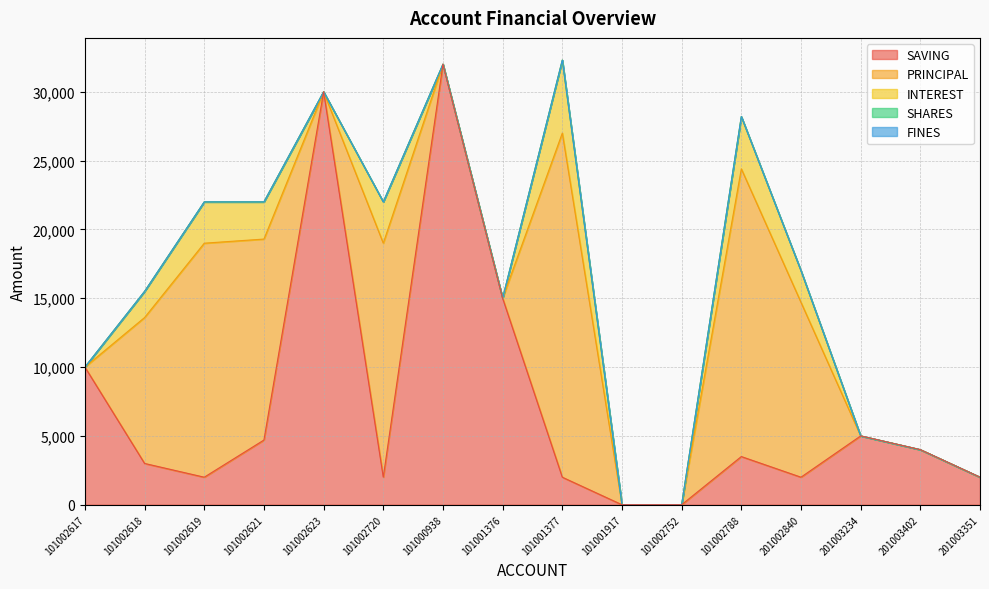

List the series in order of their peak value, lowest first.

FINES, SHARES, INTEREST, PRINCIPAL, SAVING